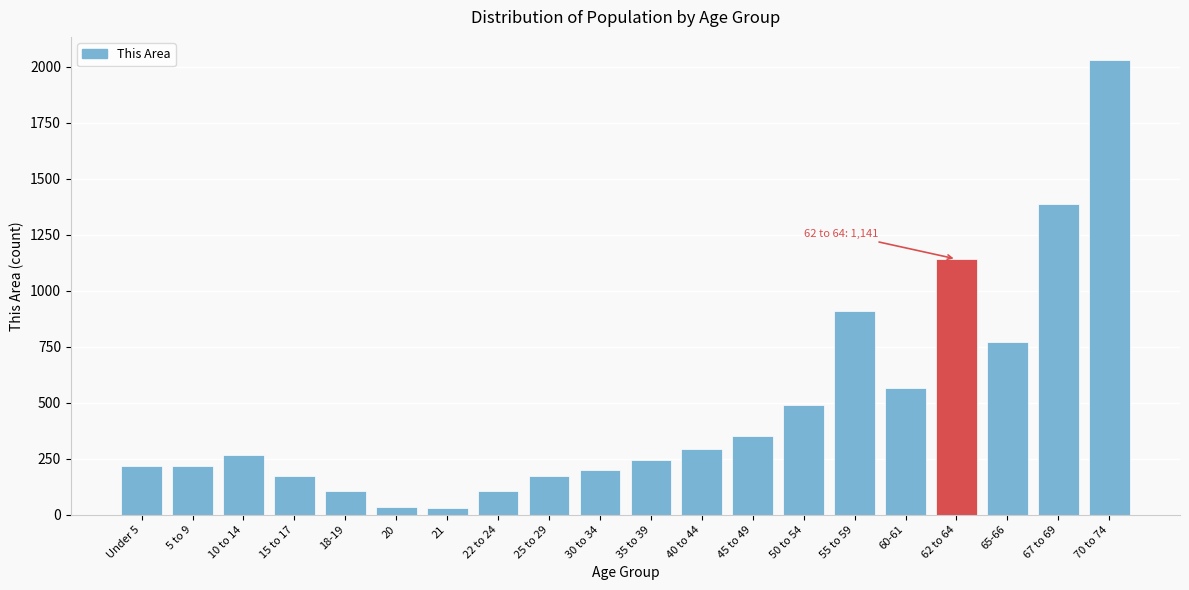

What is the sum of all values?

9692